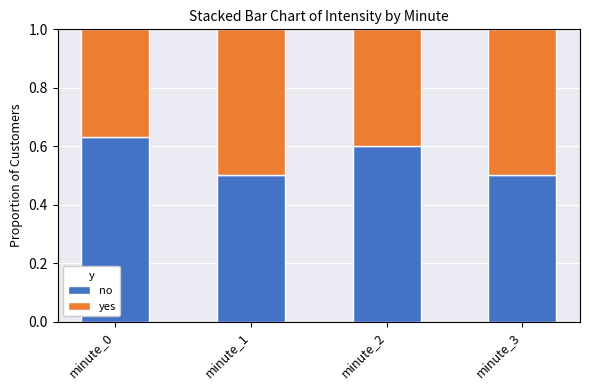

How many bars are there in total?

4